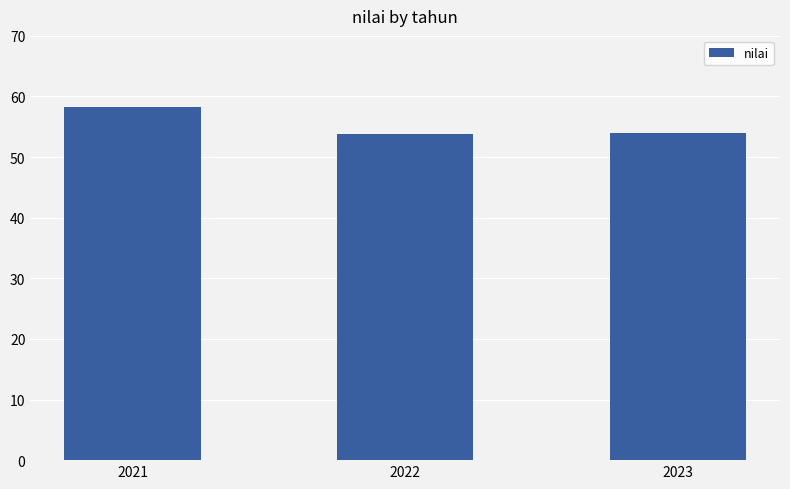

What is the average value?

55.4